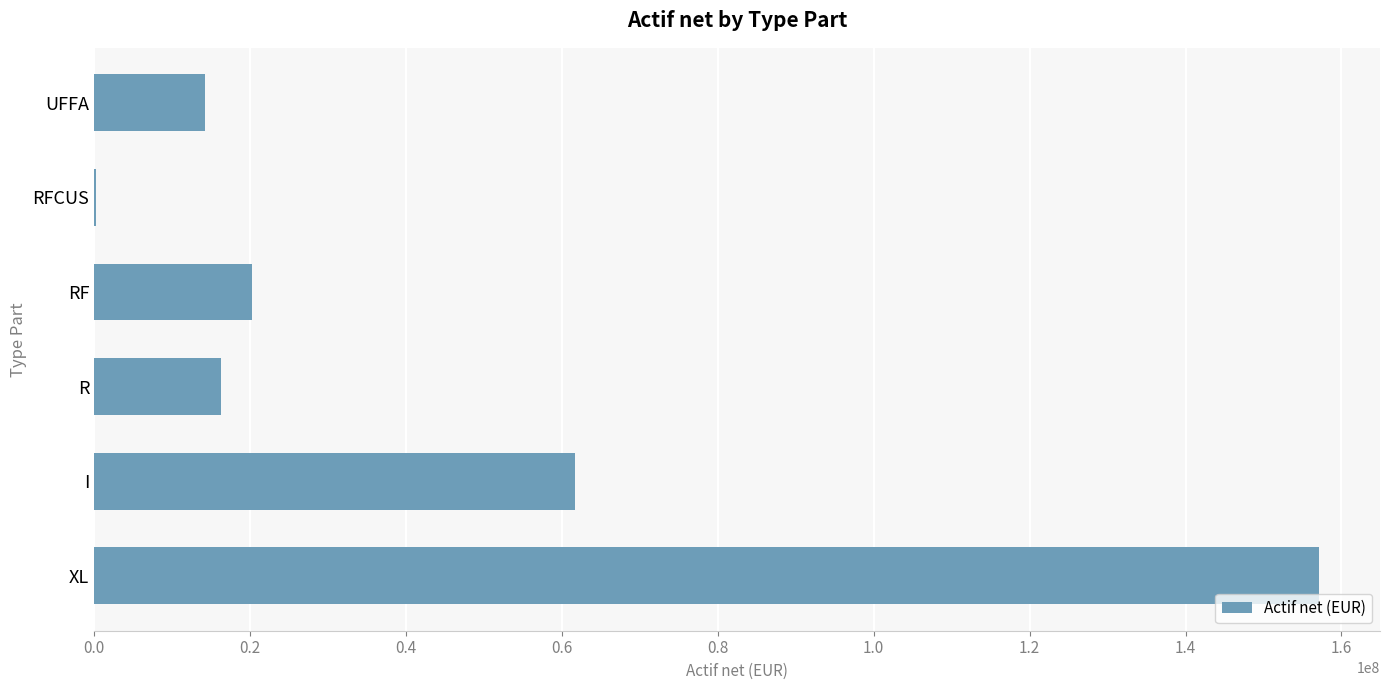

What is the maximum value shown in the chart?

157086669.6